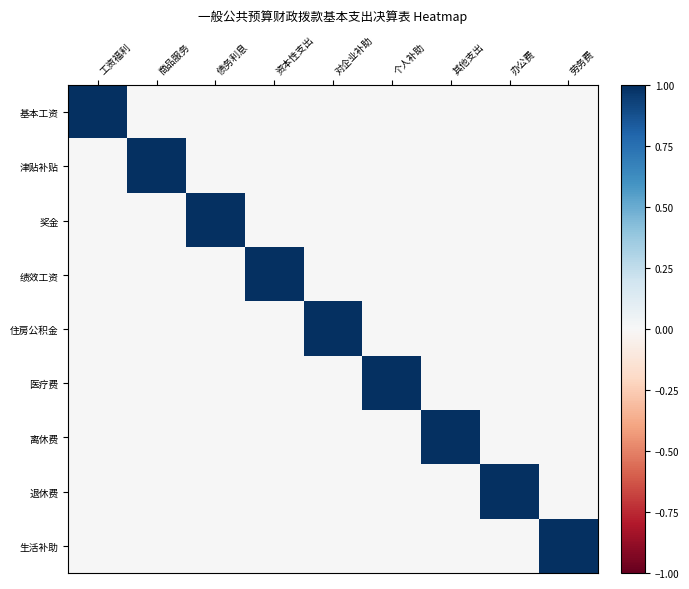

What is the difference between the highest and lowest values at 个人补助?

1